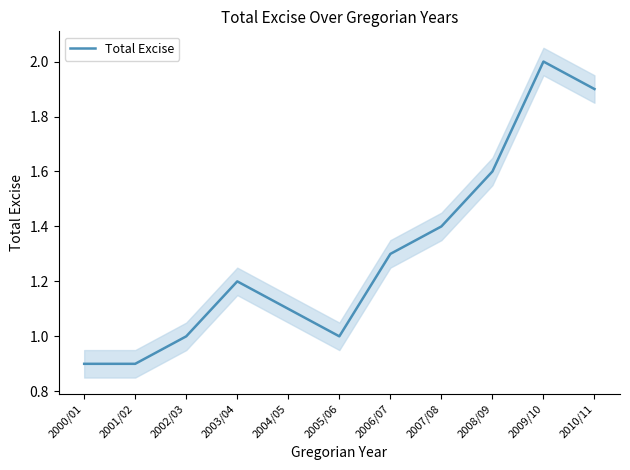

At which label does the data first exceed 1?

2003/04